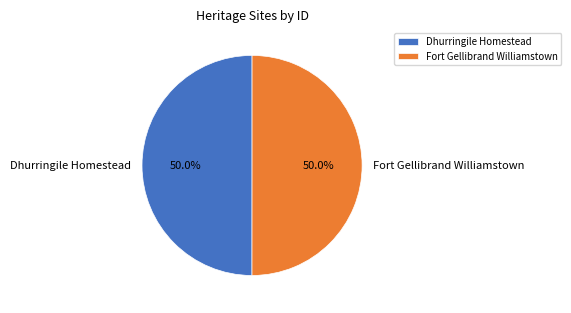

To the nearest percent, what is the combined percentage of Fort Gellibrand Williamstown and Dhurringile Homestead?

100%